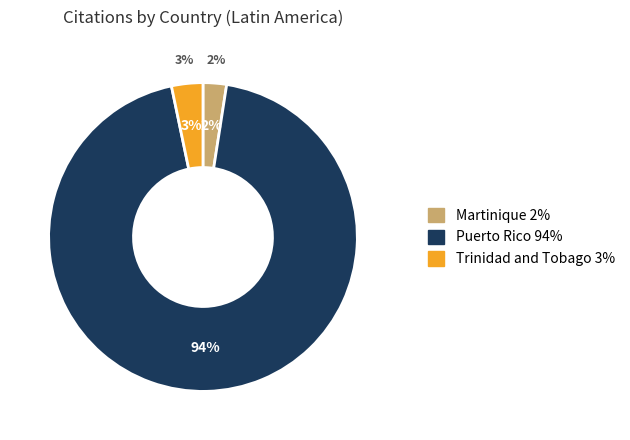

How many slices are in this pie chart?

3